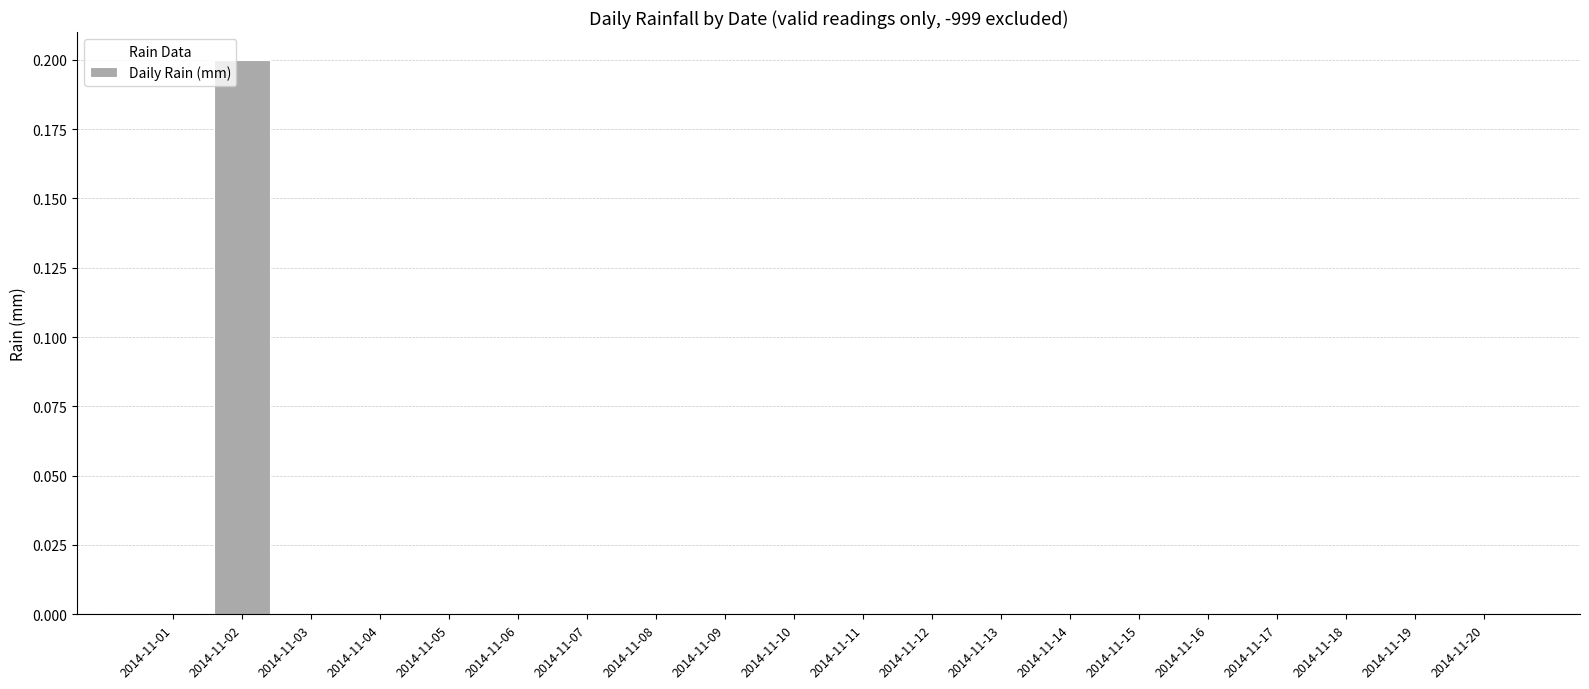

True or false: the data shows 0.1 at 2014-11-16.

False